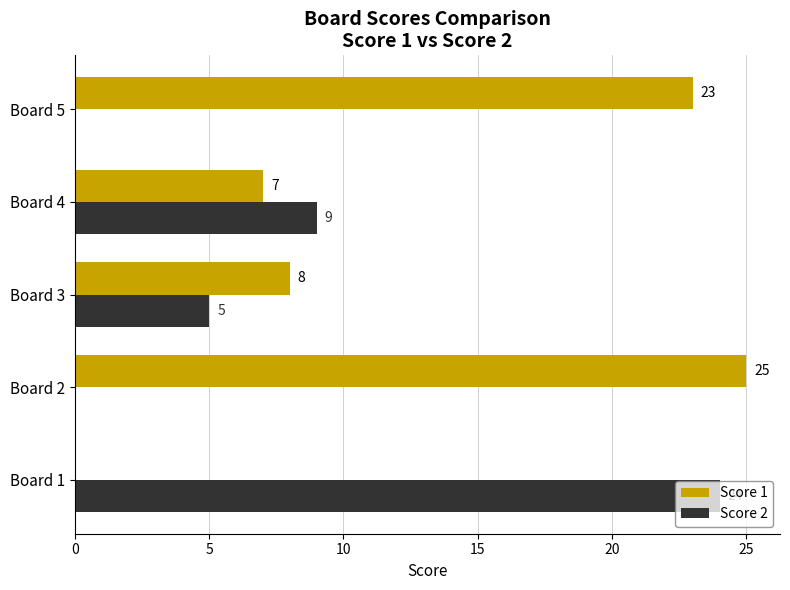

Count the Score 2 values in the range 0 to 9.

4